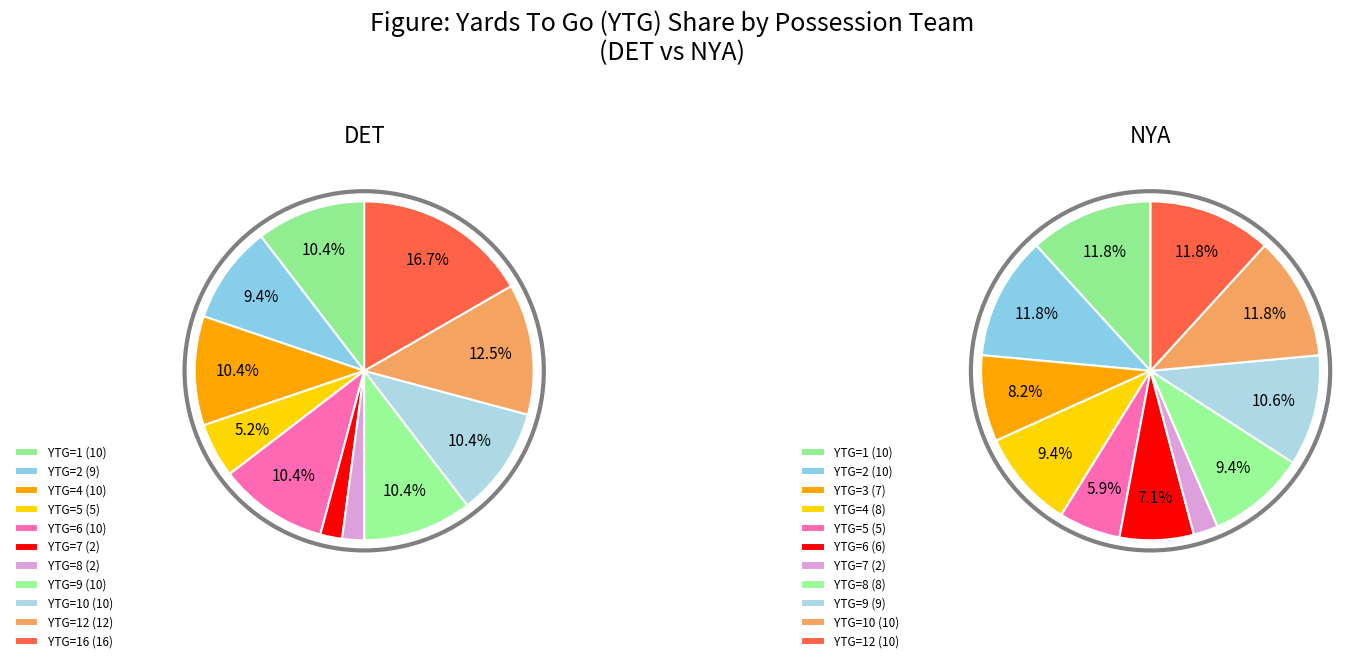

Count the number of slices in the pie.

11